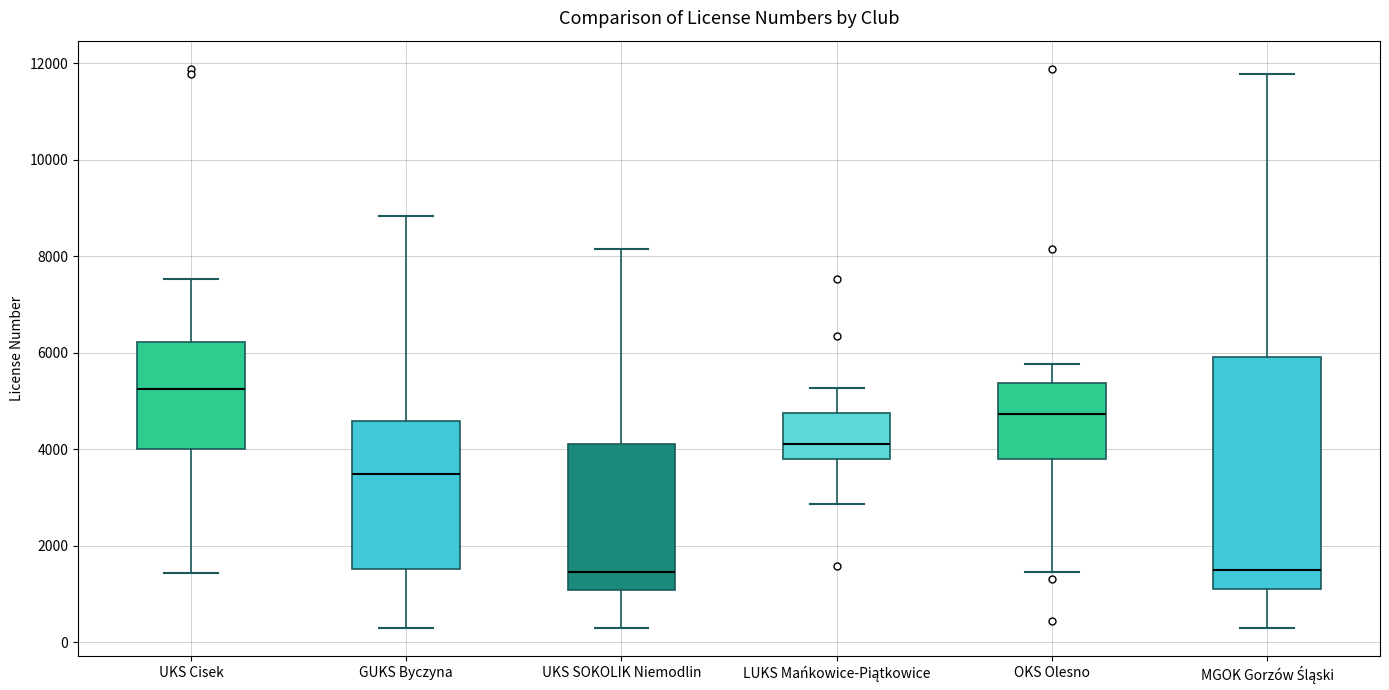

Reading left to right, read every box against the y-axis: the position of its median line, the range the box covers, and the ends of its whiskers. The values are not printed on the chart, so give them approximately, as read against the axis.

UKS Cisek: median 5200, box 4000 to 6200, whiskers 1400 to 7600
GUKS Byczyna: median 3400, box 1600 to 4600, whiskers 200 to 8800
UKS SOKOLIK Niemodlin: median 1400, box 1000 to 4200, whiskers 200 to 8200
LUKS Mańkowice-Piątkowice: median 4200, box 3800 to 4800, whiskers 2800 to 5200
OKS Olesno: median 4800, box 3800 to 5400, whiskers 1400 to 5800
MGOK Gorzów Śląski: median 1600, box 1200 to 6000, whiskers 200 to 11800